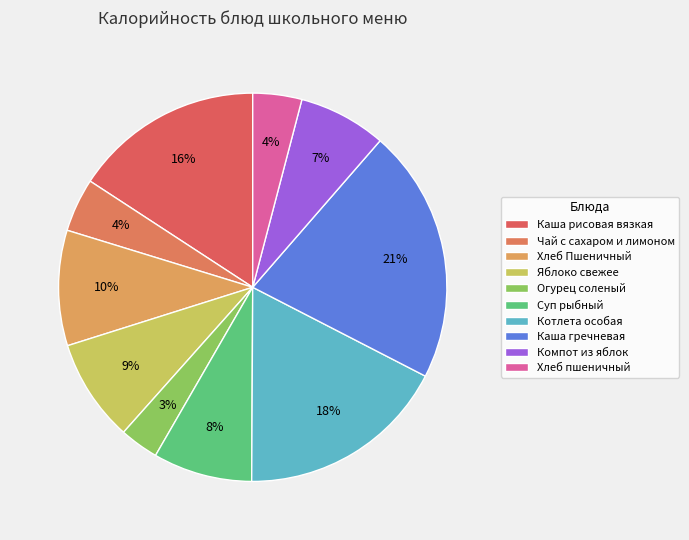

How many segments does this pie chart have?

10